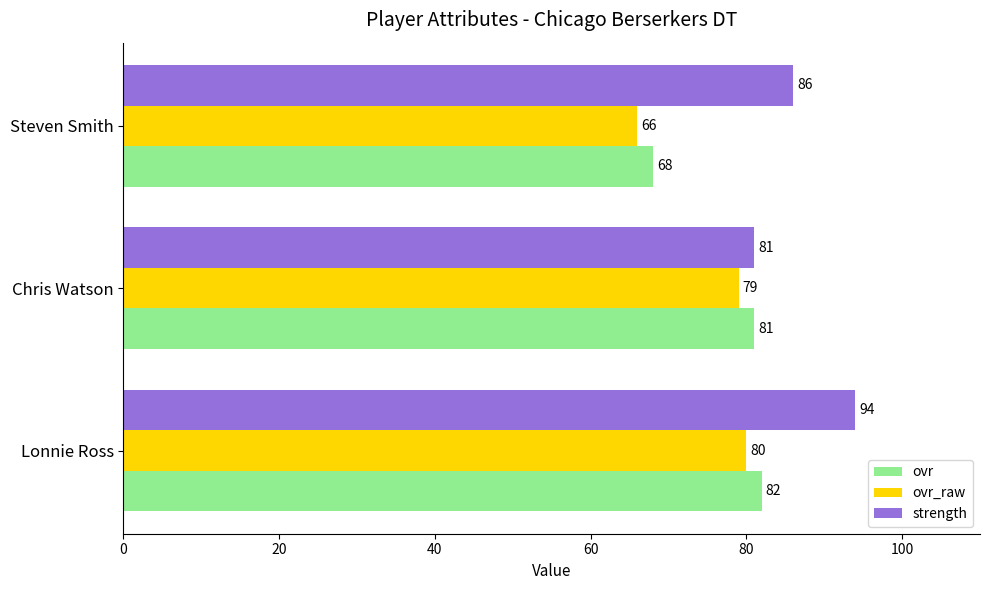

What is the sum of the strength values at Lonnie Ross and Steven Smith?

180